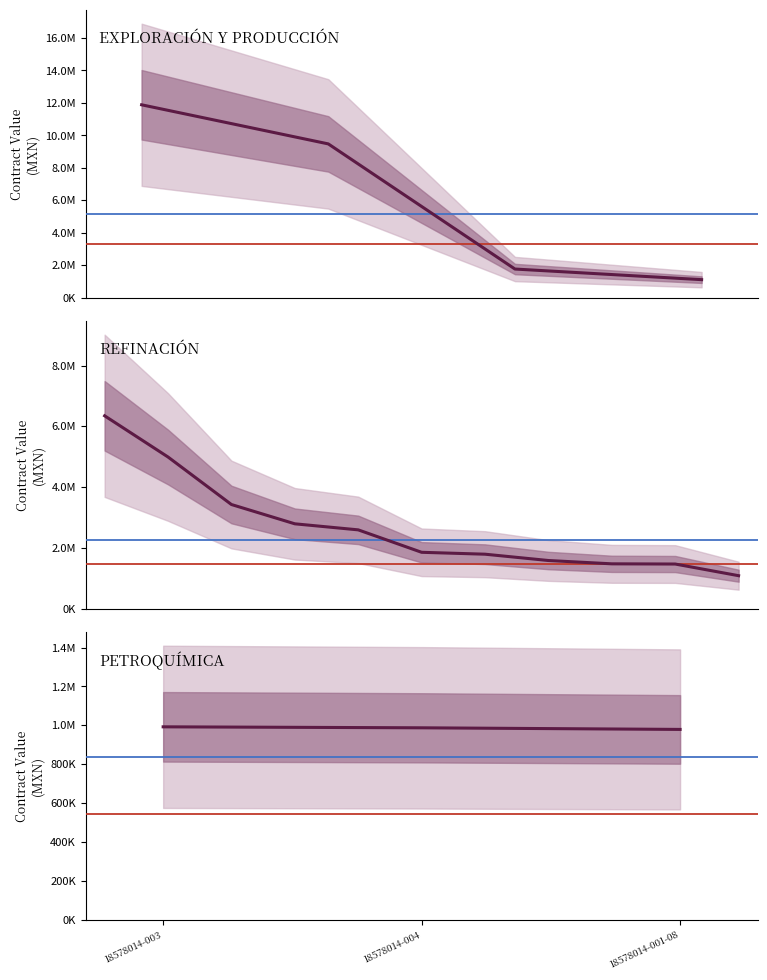

Count the number of categories in the chart.

20